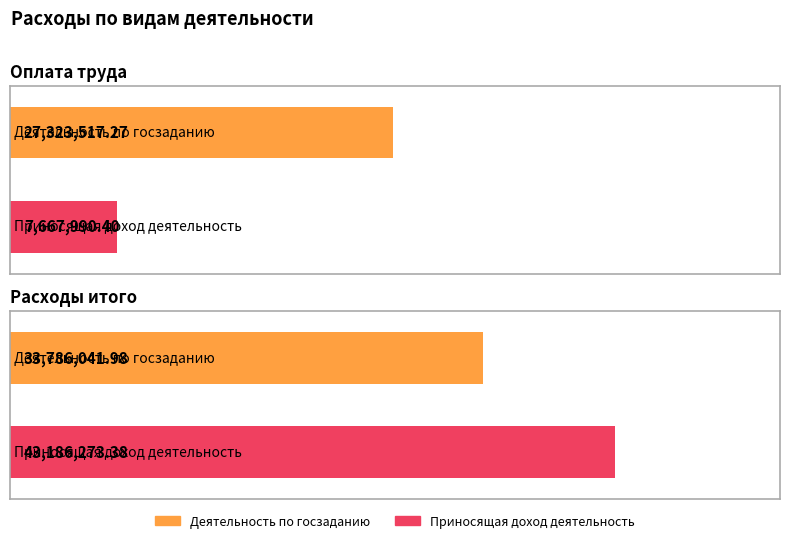

Rank the categories by Приносящая доход деятельность value from lowest to highest.

Оплата труда, Расходы итого